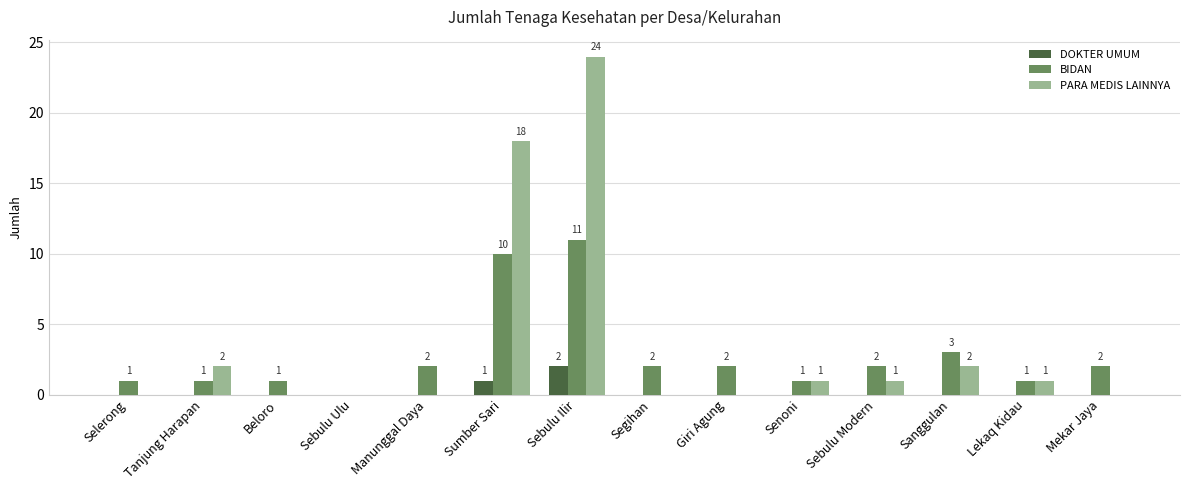

Reading left to right, list all the values displayed in this chart.

DOKTER UMUM: Selerong=0	Tanjung Harapan=0	Beloro=0	Sebulu Ulu=0	Manunggal Daya=0	Sumber Sari=1	Sebulu Ilir=2	Segihan=0	Giri Agung=0	Senoni=0	Sebulu Modern=0	Sanggulan=0	Lekaq Kidau=0	Mekar Jaya=0
BIDAN: Selerong=1	Tanjung Harapan=1	Beloro=1	Sebulu Ulu=0	Manunggal Daya=2	Sumber Sari=10	Sebulu Ilir=11	Segihan=2	Giri Agung=2	Senoni=1	Sebulu Modern=2	Sanggulan=3	Lekaq Kidau=1	Mekar Jaya=2
PARA MEDIS LAINNYA: Selerong=0	Tanjung Harapan=2	Beloro=0	Sebulu Ulu=0	Manunggal Daya=0	Sumber Sari=18	Sebulu Ilir=24	Segihan=0	Giri Agung=0	Senoni=1	Sebulu Modern=1	Sanggulan=2	Lekaq Kidau=1	Mekar Jaya=0